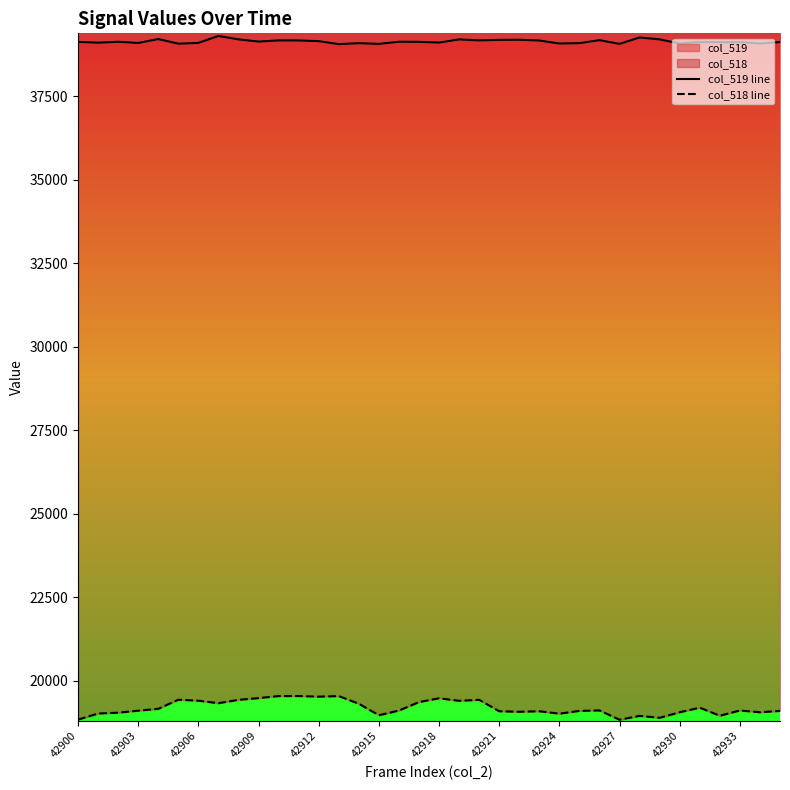

How many data points in col_518 line are above 19111?

17